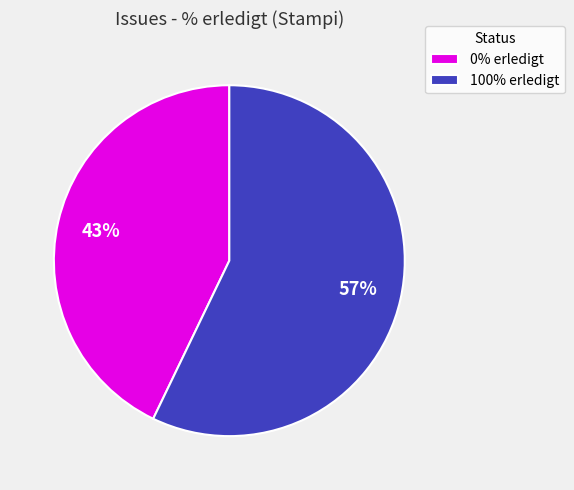

Rank the categories by value from highest to lowest.

100% erledigt, 0% erledigt